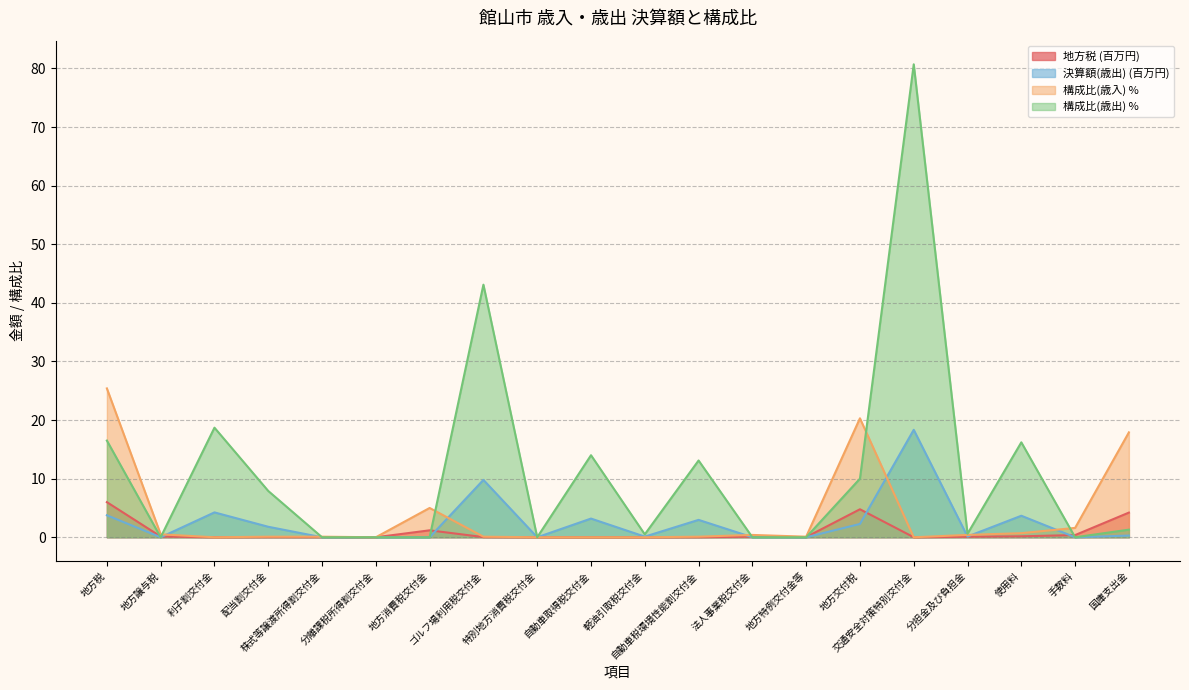

How many values in 構成比 are above zero?

14